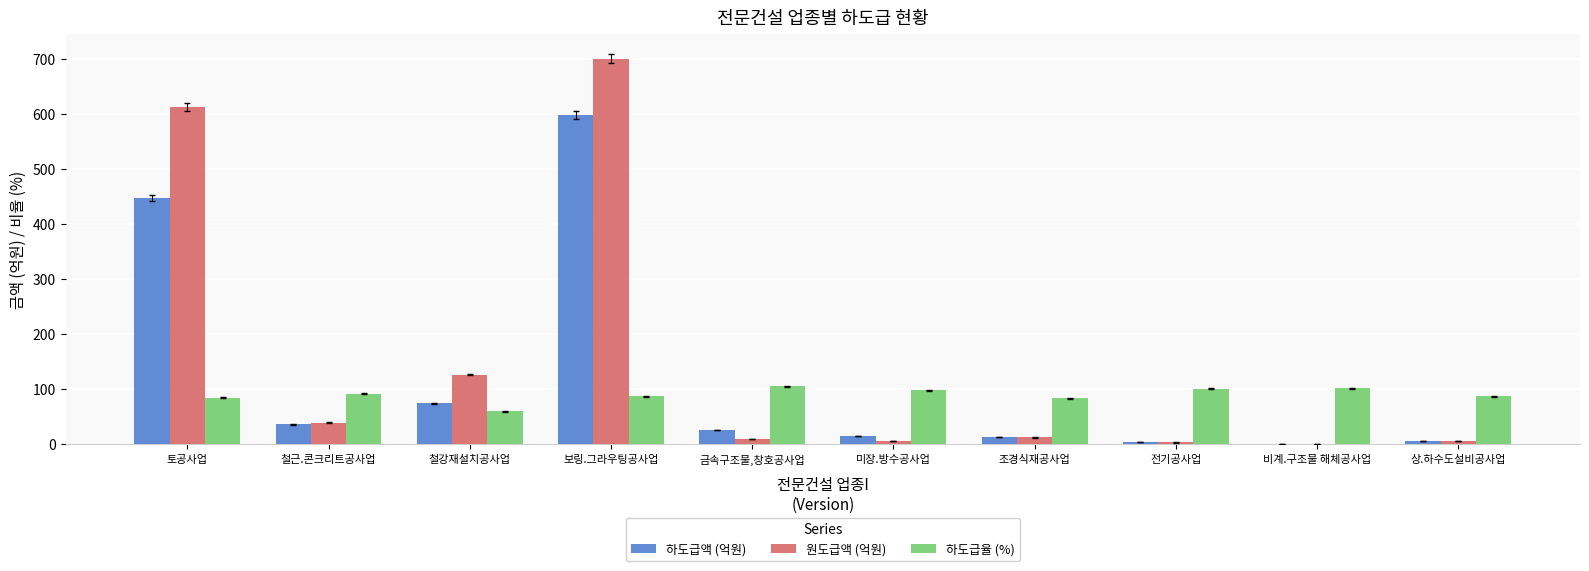

What is the sum of all 하도급율 (%) values?

900.3